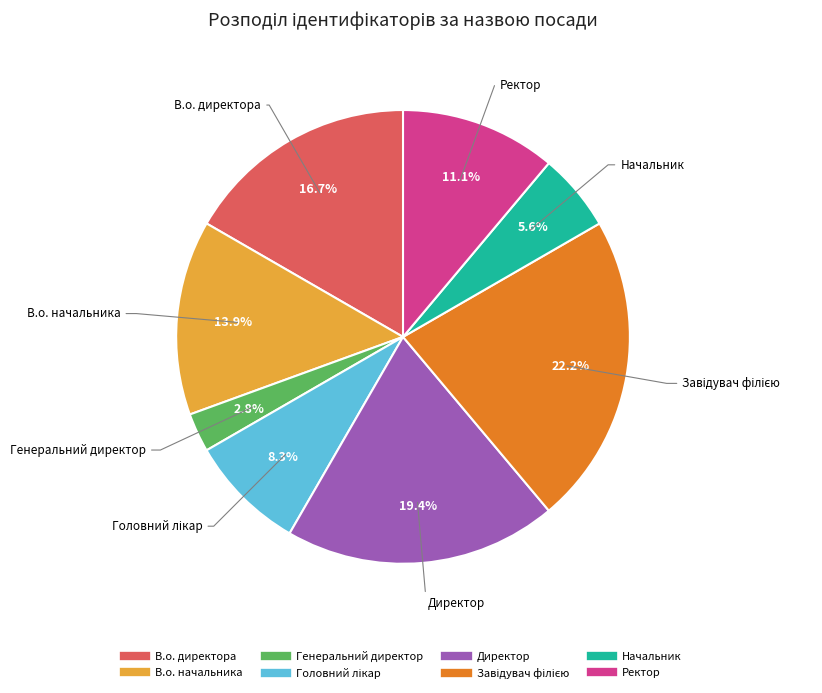

Which category has the smallest portion of the pie?

Генеральний директор